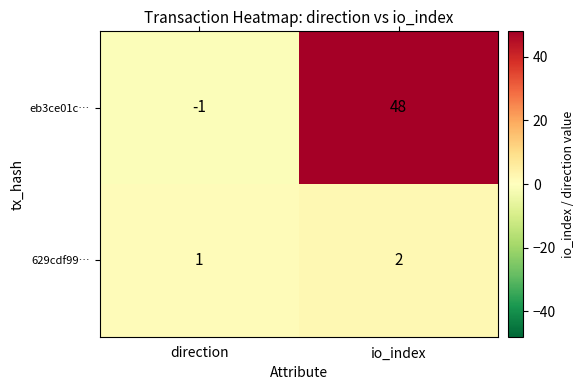

At io_index, list the series in order from smallest to largest.

629cdf99…, eb3ce01c…